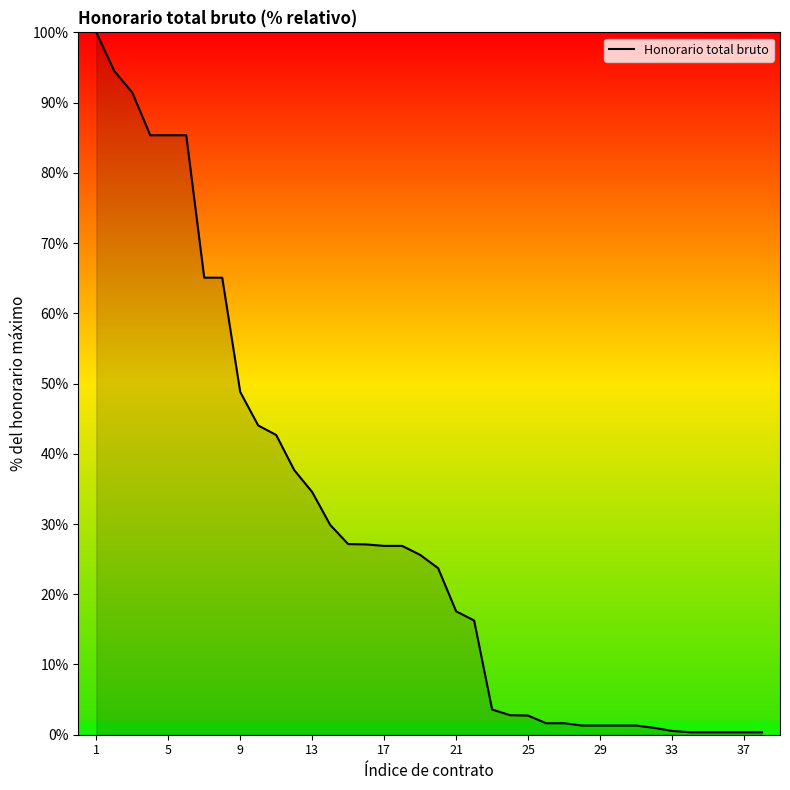

How many values are below 25?

19